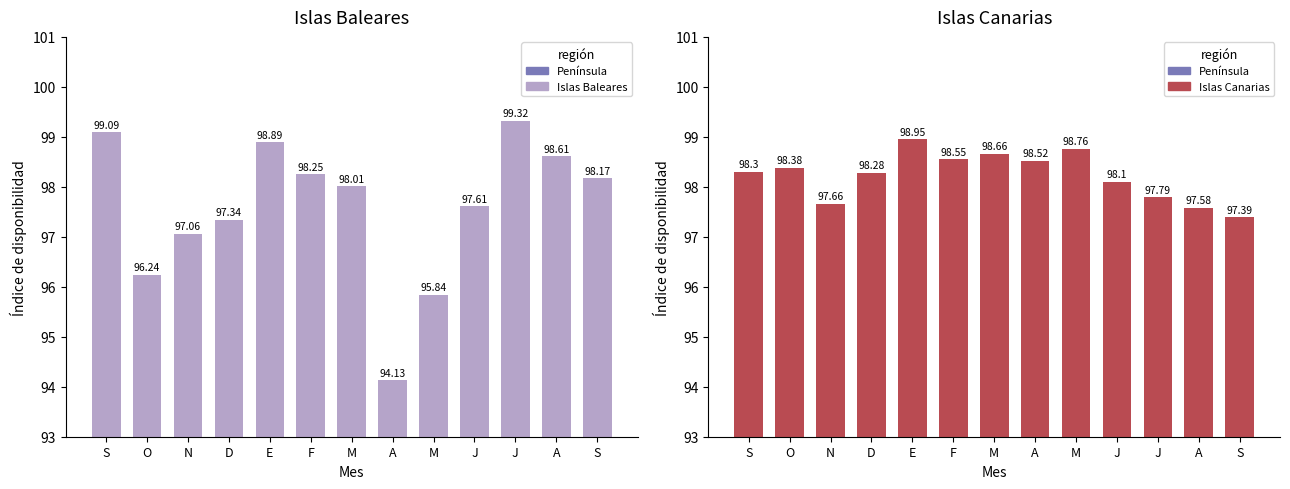

Rank the categories by Península value from highest to lowest.

E, D, F, M, J, A, S, J, A, M, N, O, S